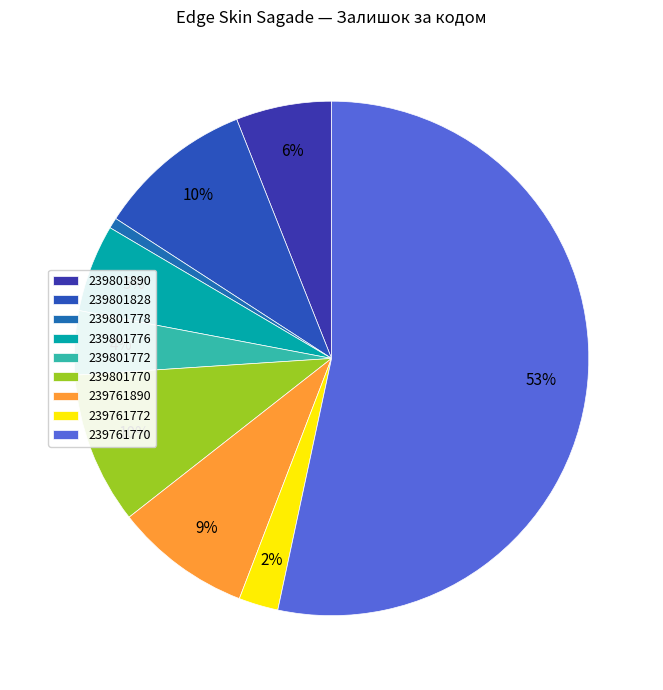

How many segments does this pie chart have?

9